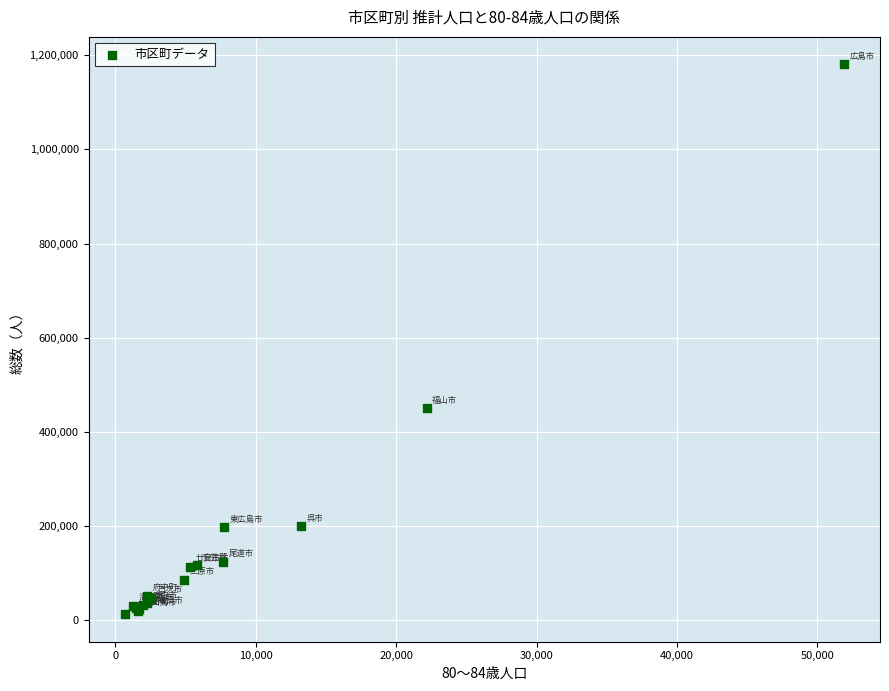

What Y value in the scatter plot is closest to 596505?

450187.0